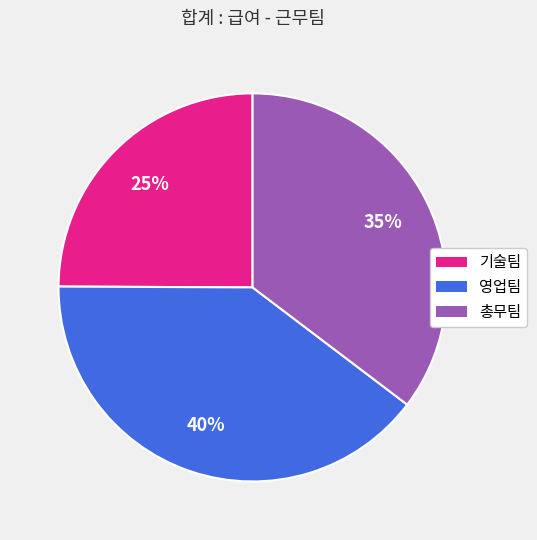

Between 총무팀 and 기술팀, which is larger?

총무팀